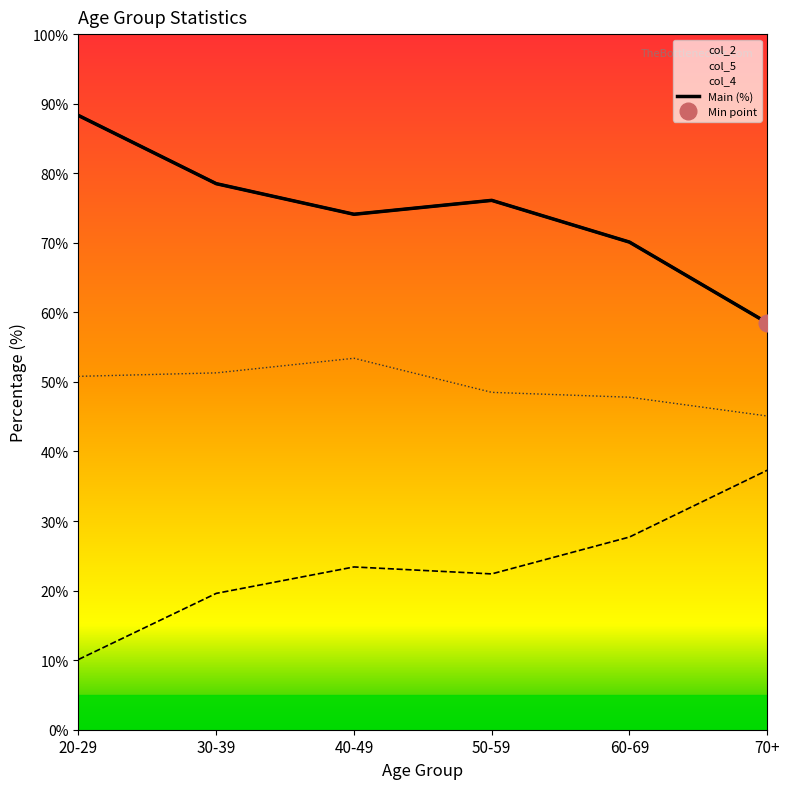

What is the smallest value displayed?

10.1